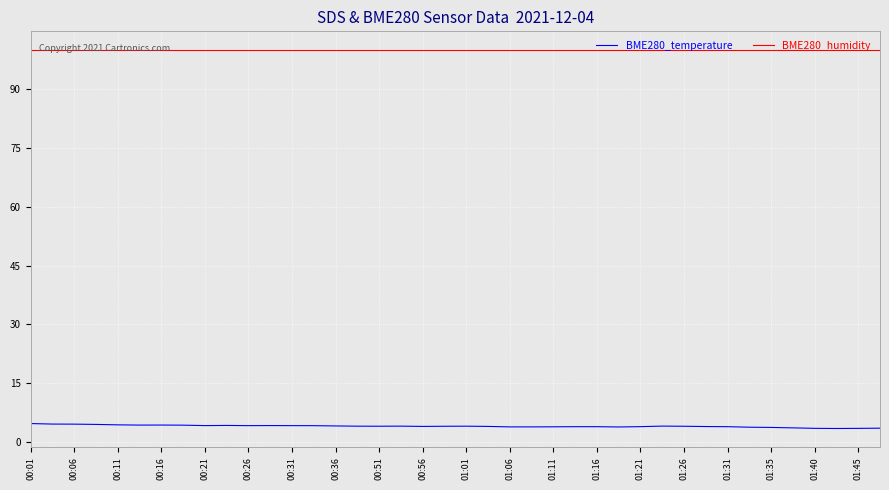

True or false: BME280_temperature and BME280_humidity cross at least once.

False